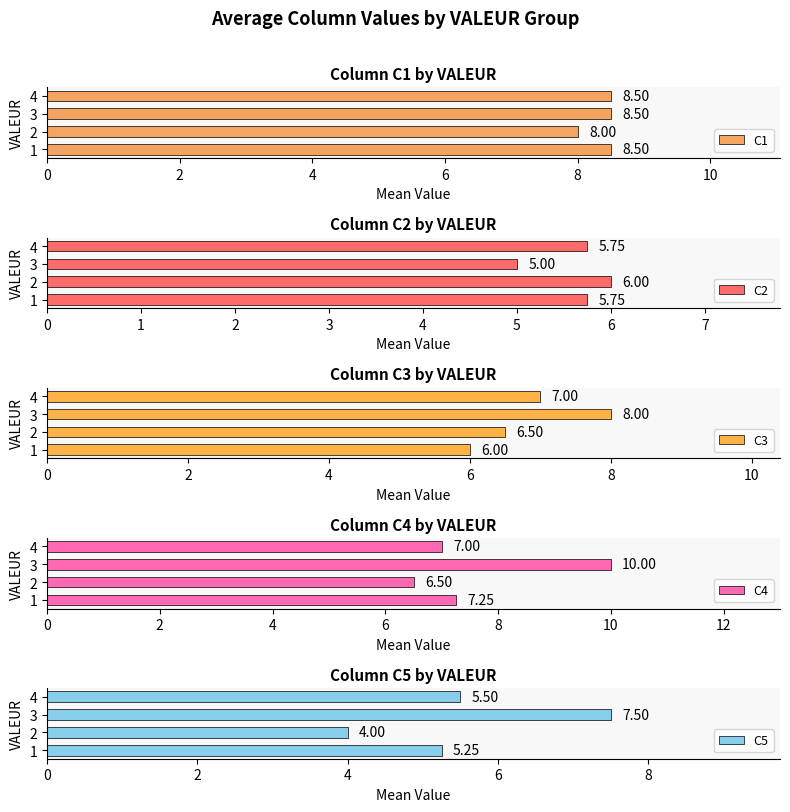

How many C2 values are between 5 and 6?

4